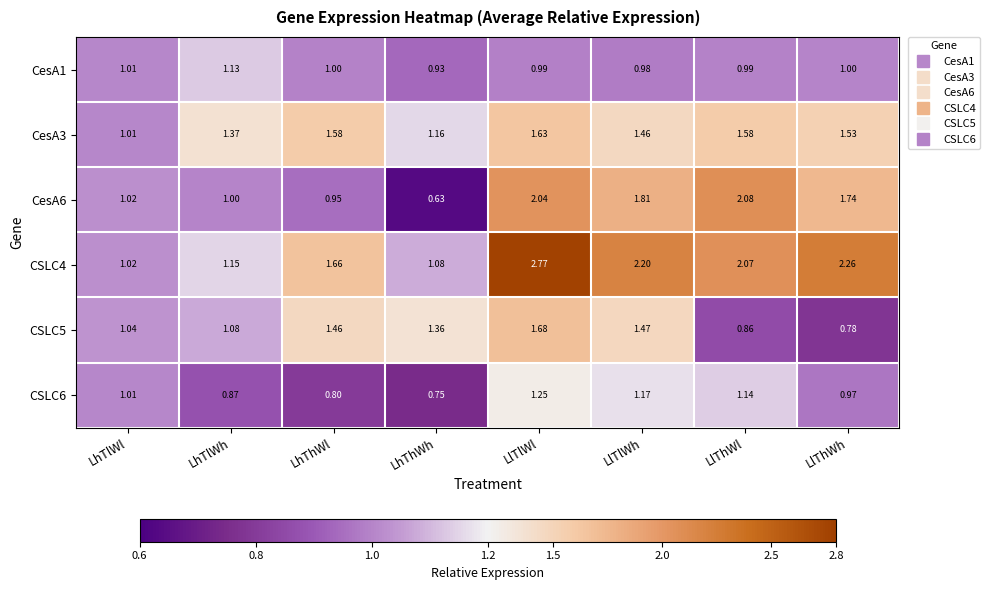

At which label does CSLC5 reach its minimum?

LlThWh